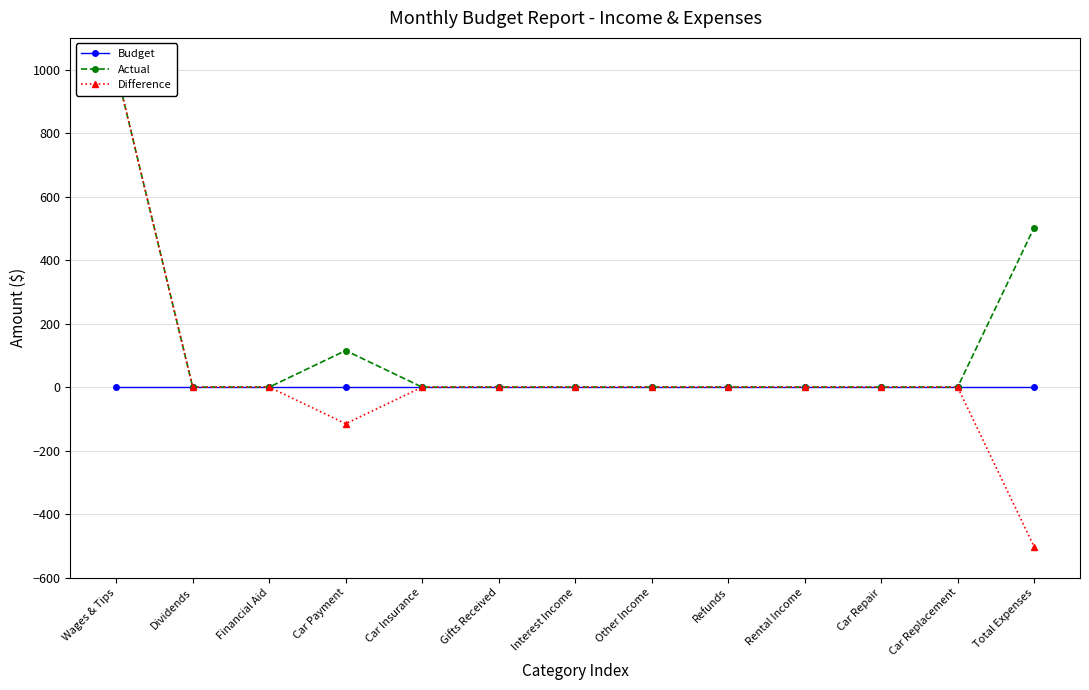

True or false: Budget and Difference cross at least once.

False